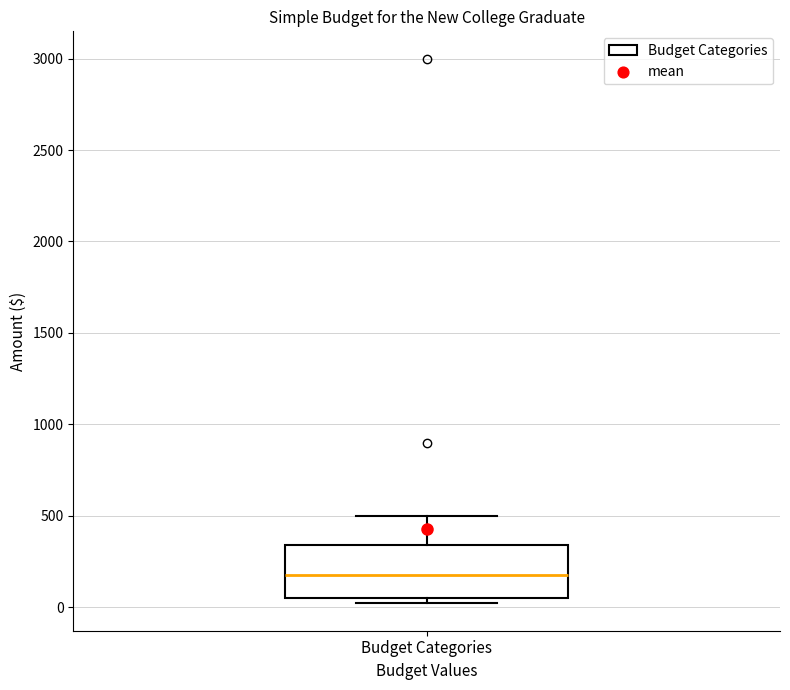

Read this box plot against the y-axis: the position of the median line, the range covered by the box, and the ends of both whiskers. The values are not printed on the chart, so give them approximately, as read against the axis.

median 200, box 50 to 350, whiskers 0 to 500